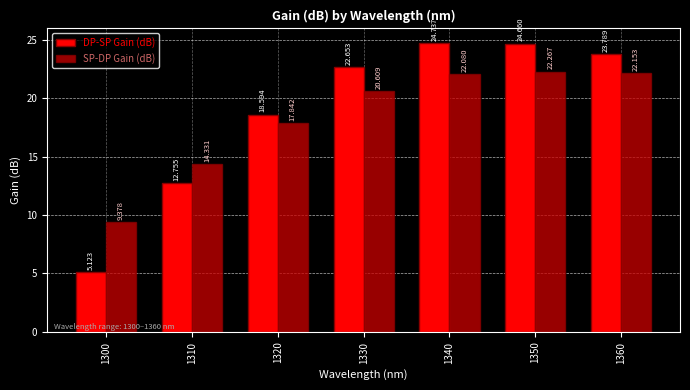

Which category has the lowest value in the SP-DP Gain (dB) series?

1300